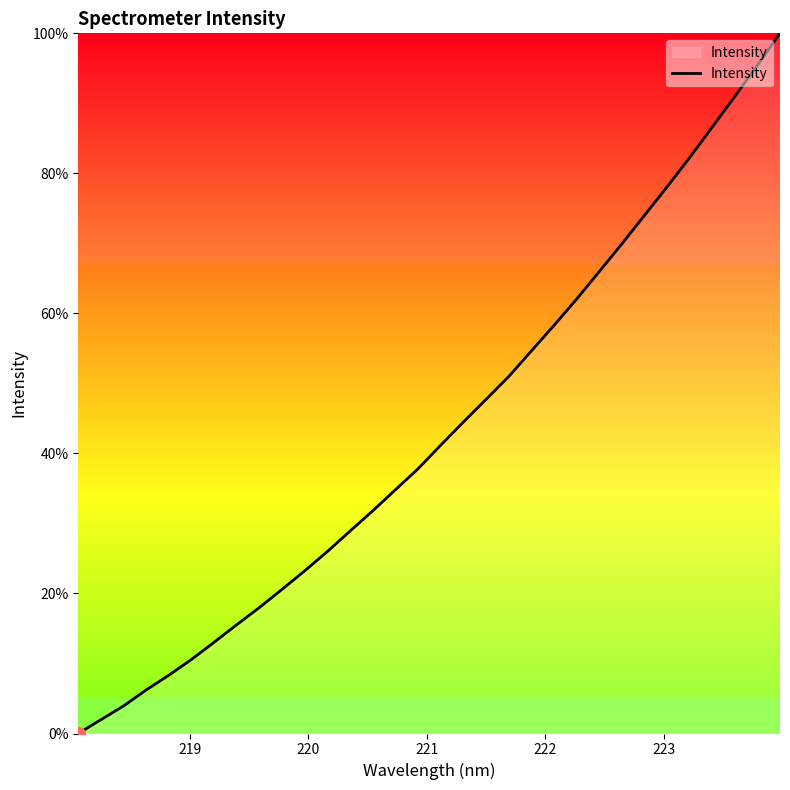

Reading right to left, transcribe all the data shown in this chart.

100.0	95.4	91.0	86.6	82.2	78.0	74.0	69.9	65.9	62.0	58.3	54.6	51.0	47.7	44.5	41.2	37.8	34.8	31.8	28.9	26.0	23.2	20.6	18.0	15.6	13.0	10.6	8.3	6.2	3.9	2.0	0.0